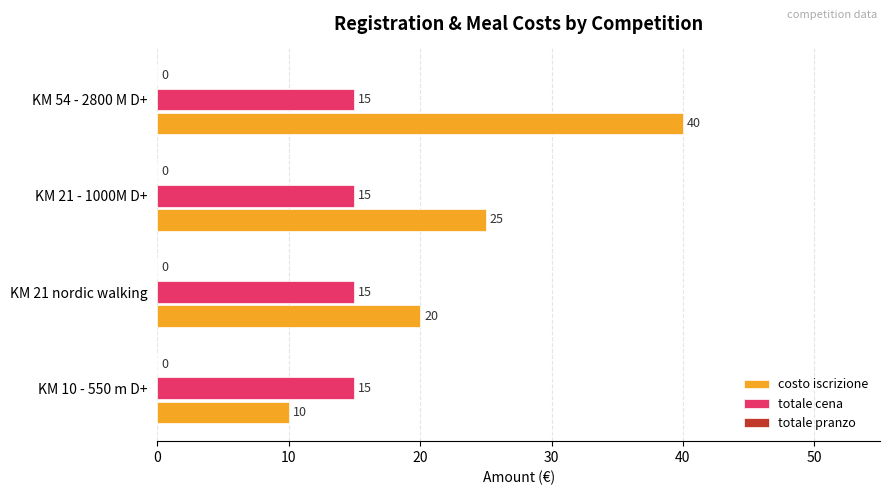

At which category is the sum across all series the highest?

KM 54 - 2800 M D+